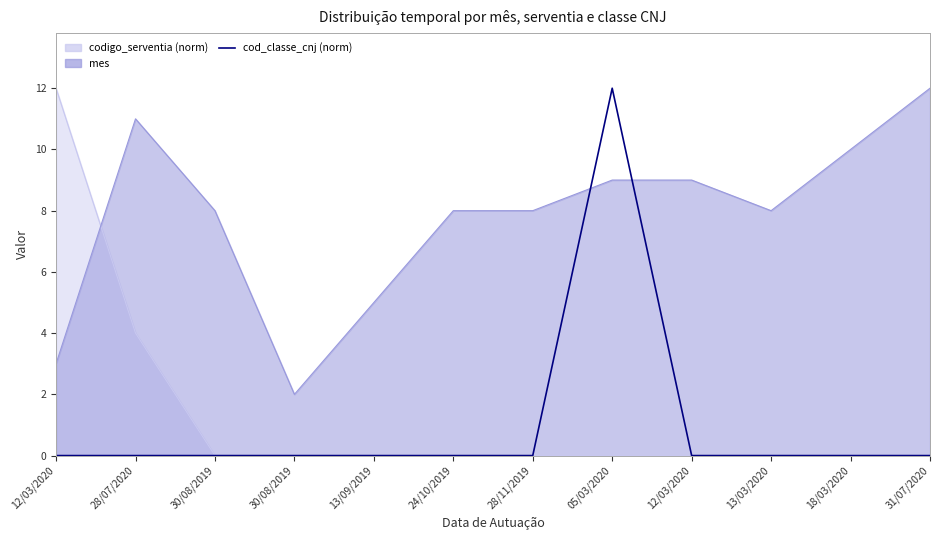

True or false: the data shows 0 at 28/11/2019.

True